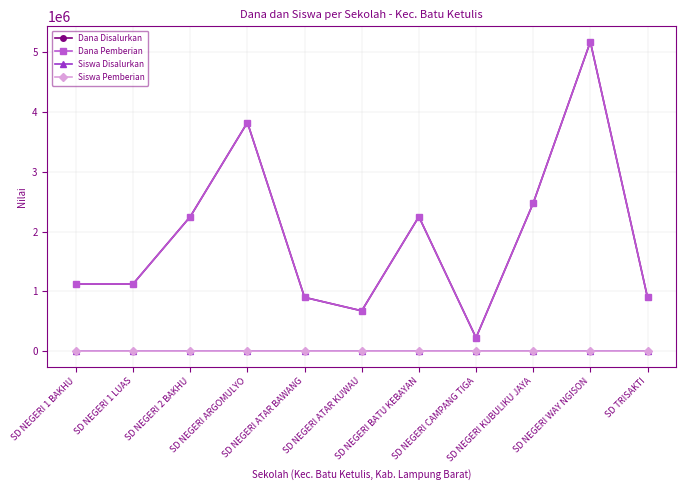

Rank the series by their maximum value, from highest to lowest.

Dana Disalurkan, Dana Pemberian, Siswa Disalurkan, Siswa Pemberian